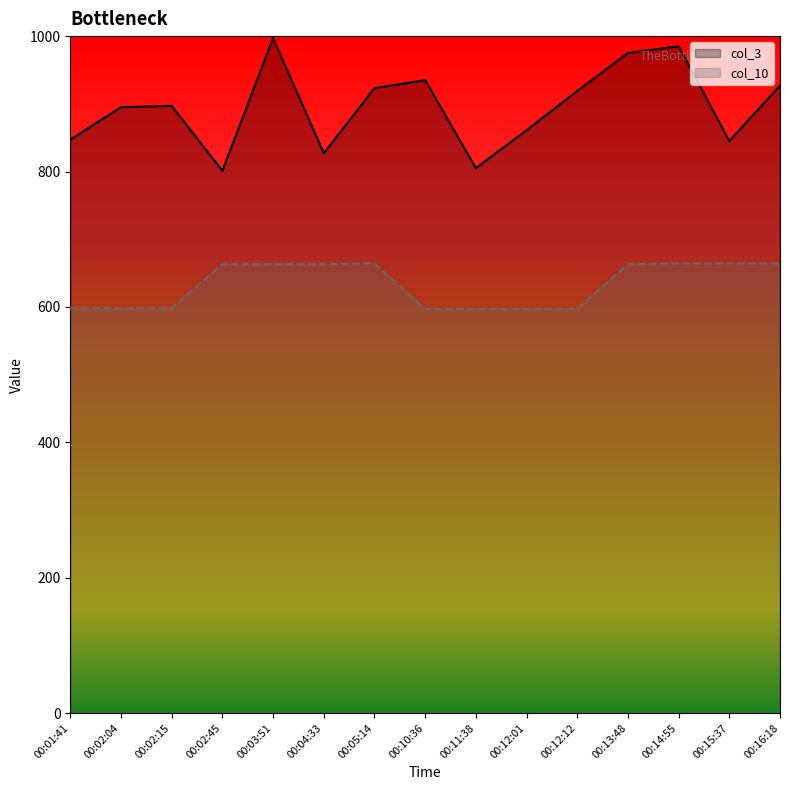

True or false: col_10 has a value of 597 at 00:10:36.

True